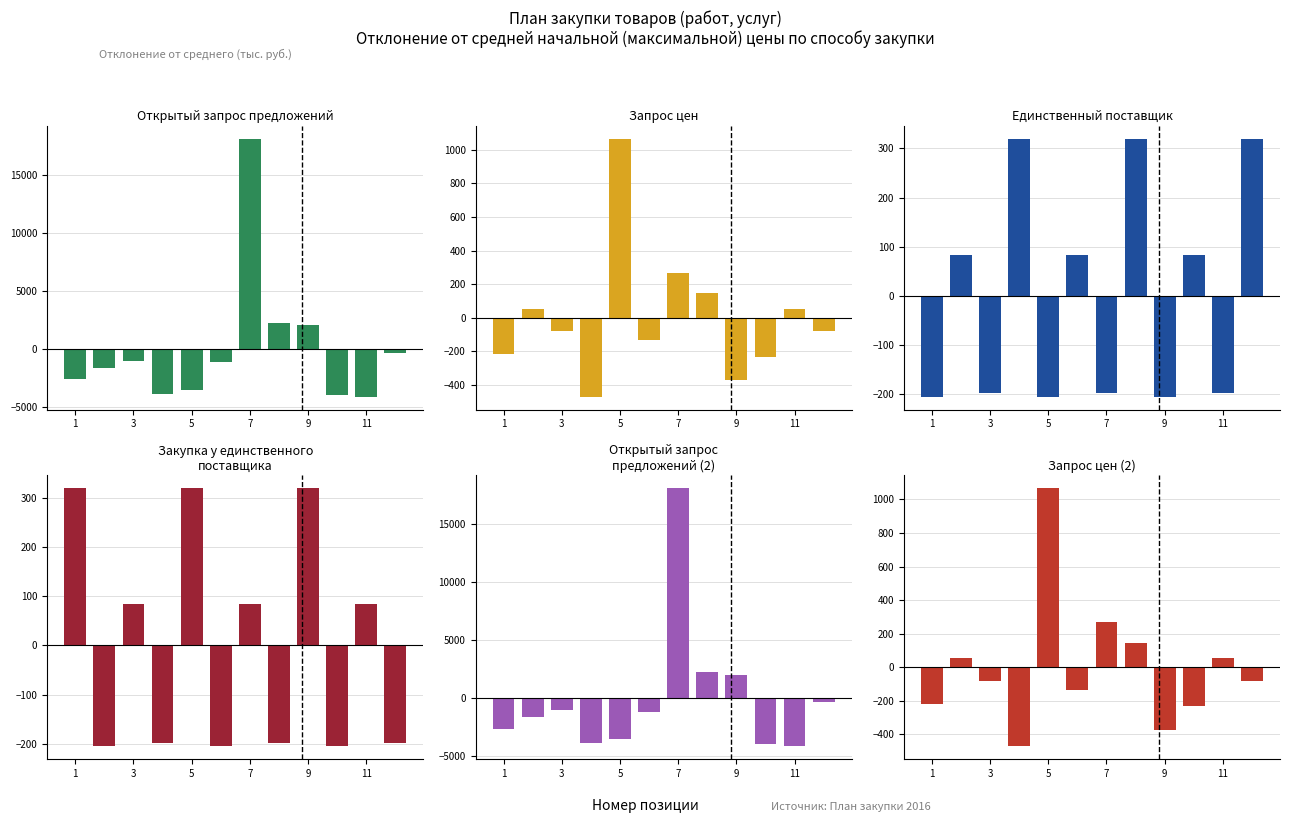

How many bars are there in total?

72